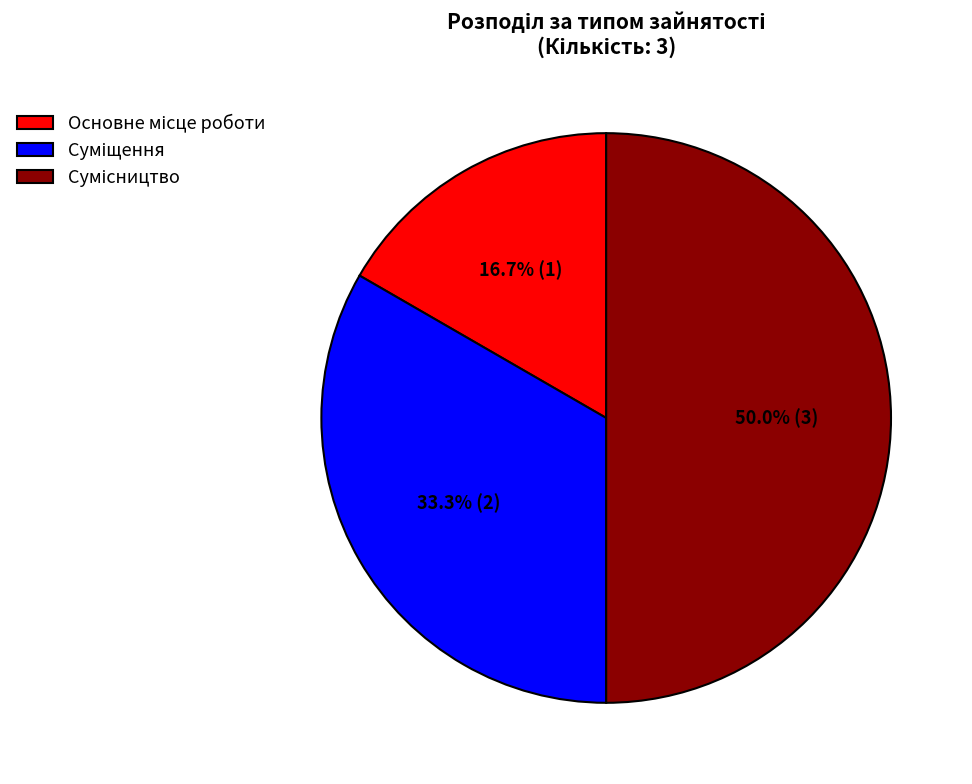

How many slices are in this pie chart?

3